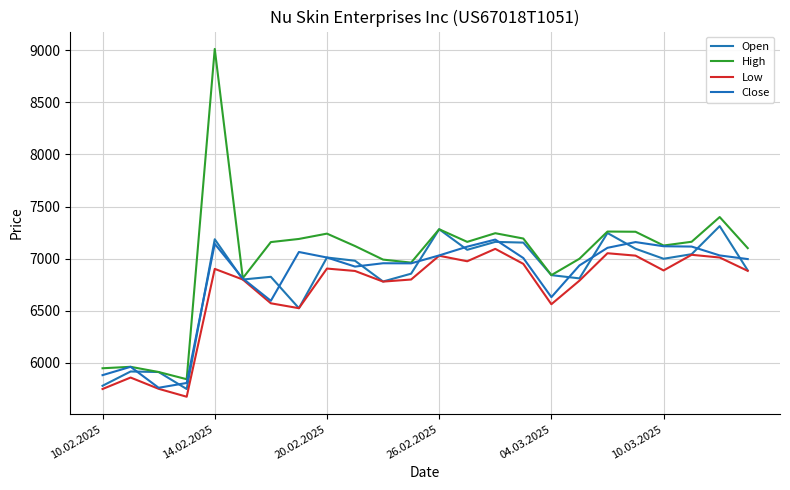

What is the difference between the maximum and minimum values in the Open series?

1562